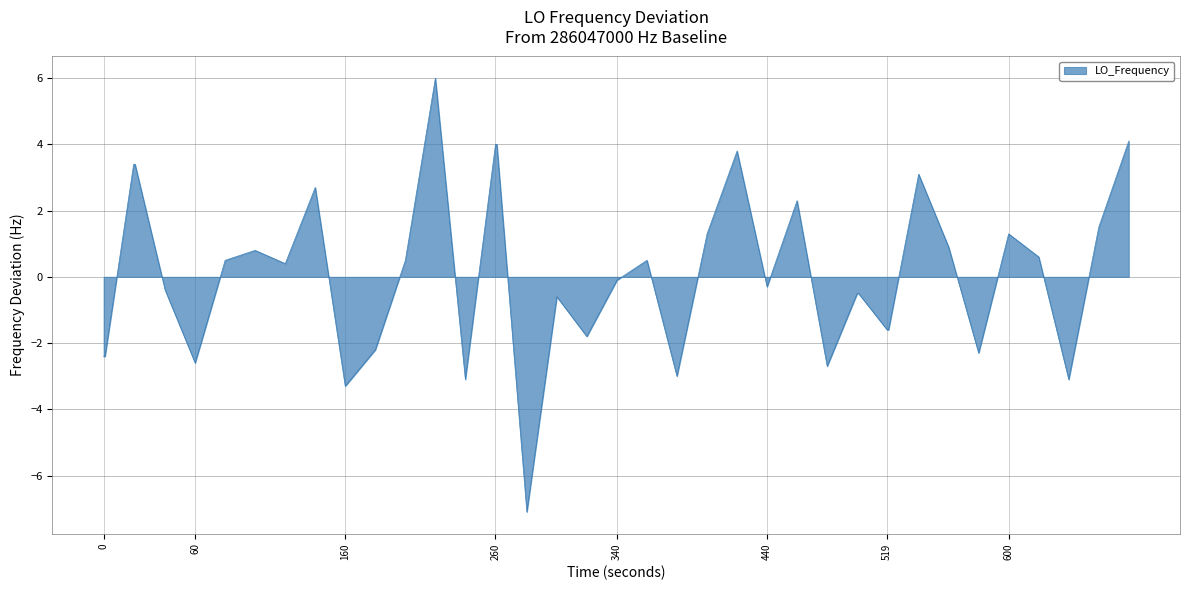

What is the difference between the maximum and minimum values?

13.1